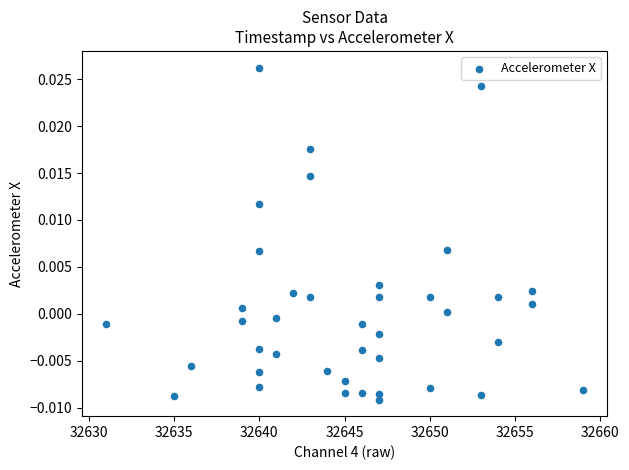

What is the range of X values (max minus min)?

28.0